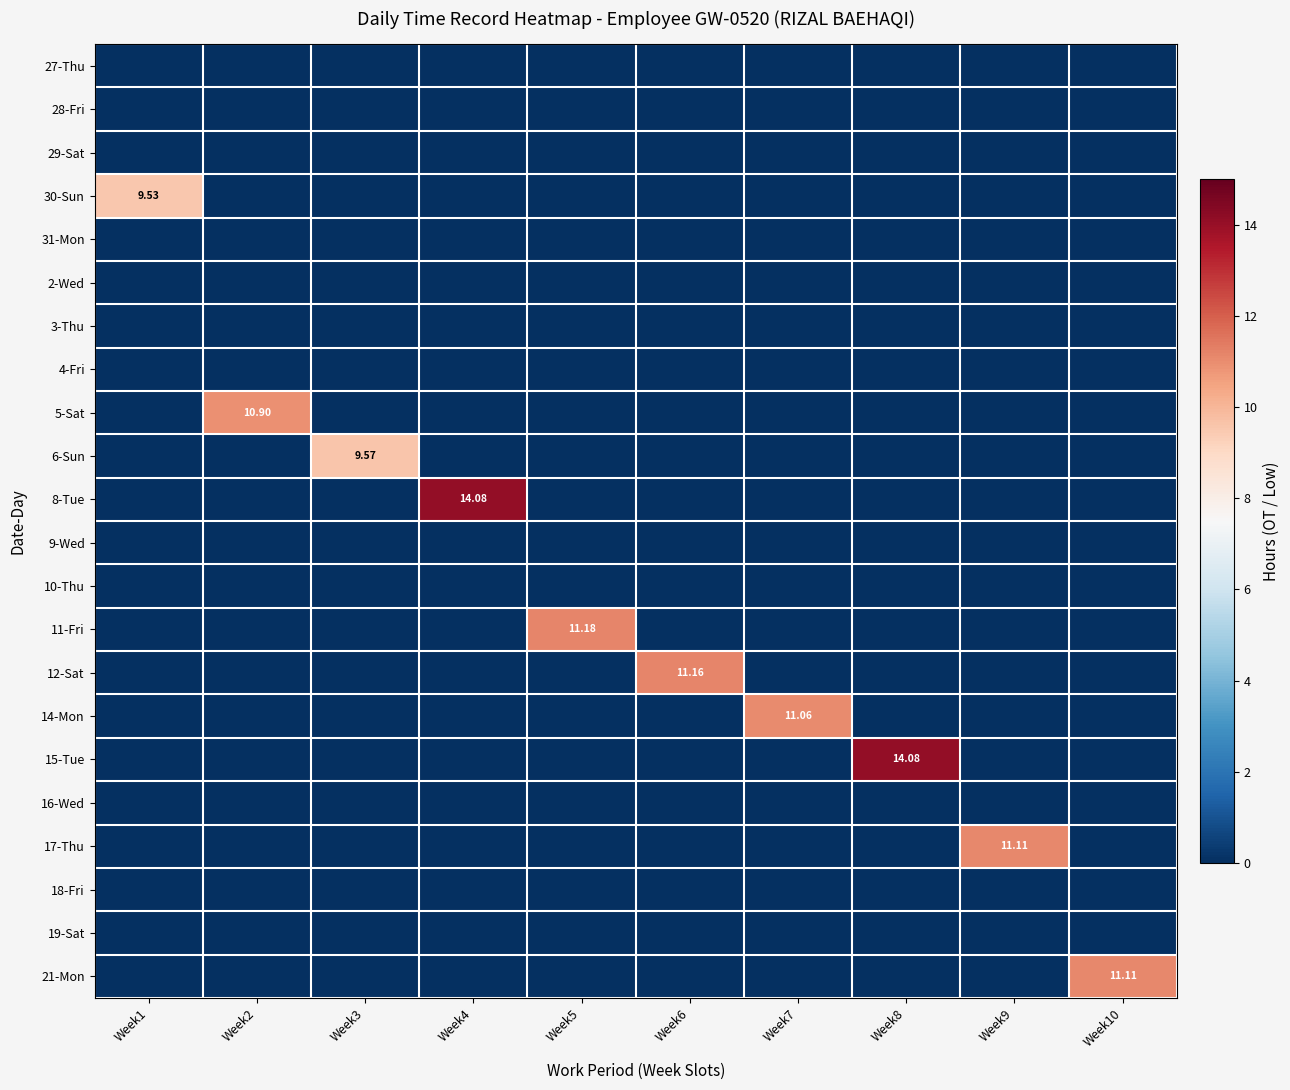

Between Week2 and Week3, which series saw the biggest shift?

5-Sat